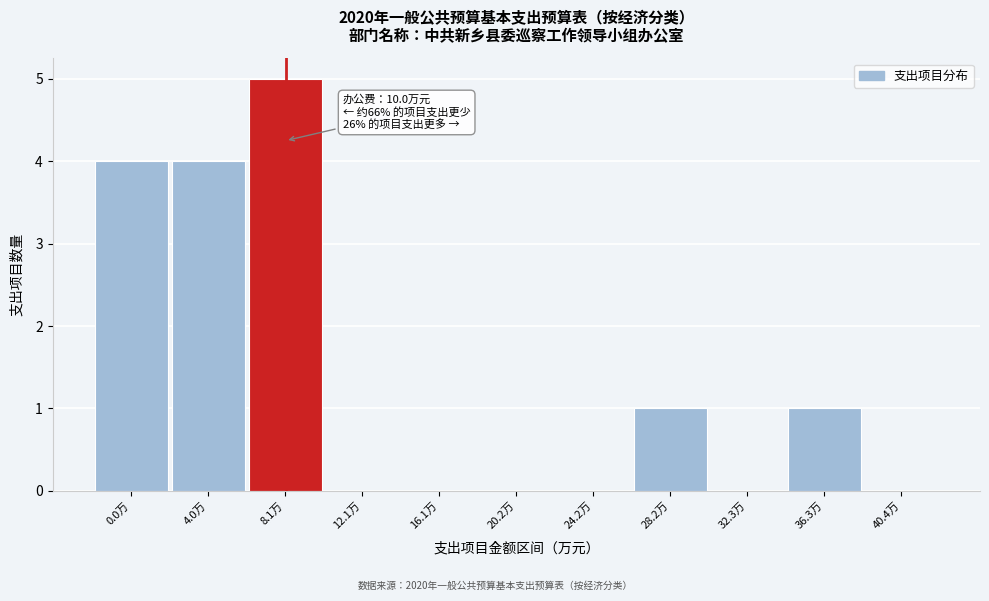

Reading right to left, what are all the values shown in this chart?

40.4万=0	36.3万=1	32.3万=0	28.2万=1	24.2万=0	20.2万=0	16.1万=0	12.1万=0	8.1万=5	4.0万=4	0.0万=4